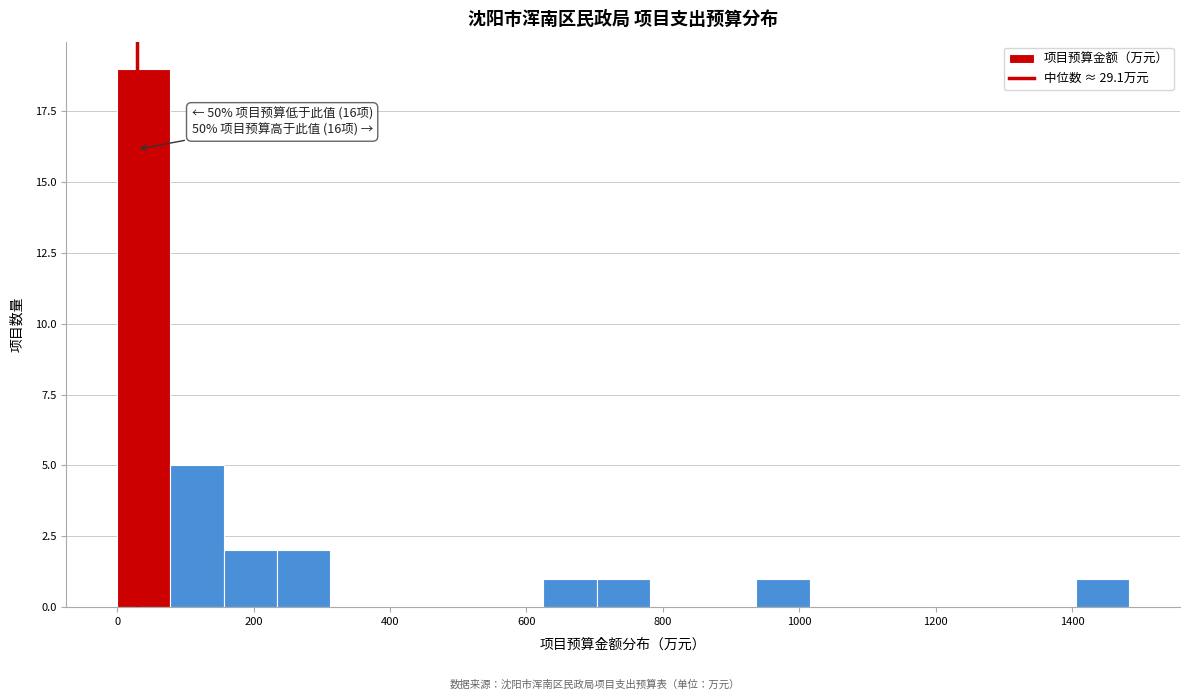

Around what value on the x-axis is the tallest bar? Give the approximate position of its centre, as read against the axis.

40